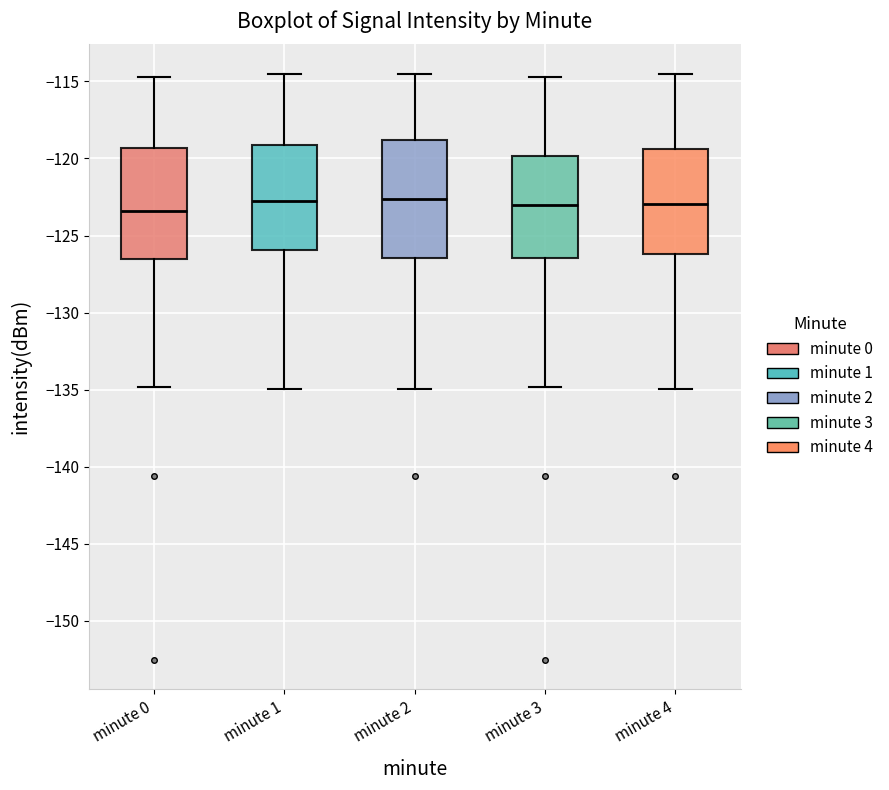

Where is the lower edge of the box for minute 2 on the y-axis? The values are not printed on the chart, so give them approximately, as read against the axis.

-126.5